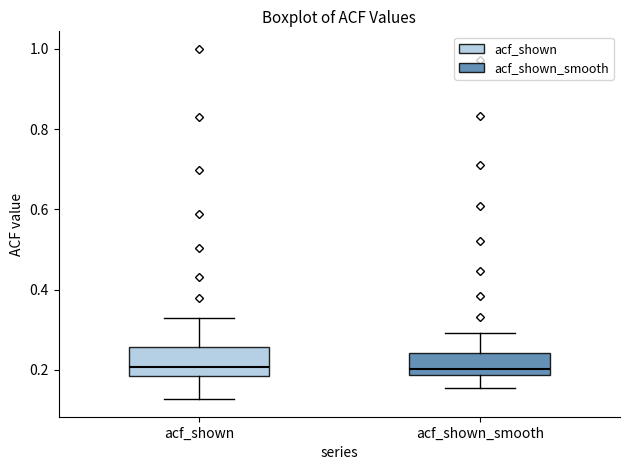

Reading left to right, read every box against the y-axis: the position of its median line, the range the box covers, and the ends of its whiskers. The values are not printed on the chart, so give them approximately, as read against the axis.

acf_shown: median 0.20, box 0.18 to 0.26, whiskers 0.12 to 0.34
acf_shown_smooth: median 0.20, box 0.18 to 0.24, whiskers 0.16 to 0.30